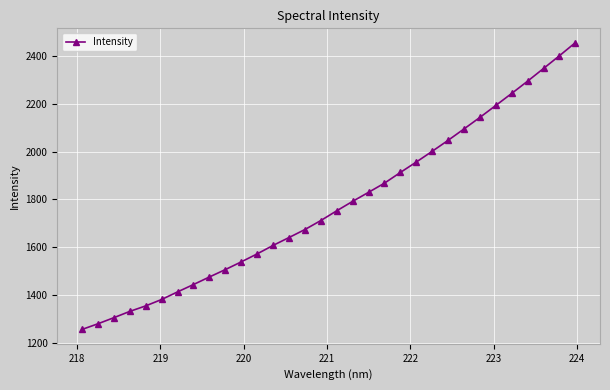

Reading left to right, transcribe all the data shown in this chart.

1255.2	1278.9	1304.5	1330.9	1354.0	1380.9	1412.7	1443.5	1475.2	1506.2	1538.5	1572.0	1607.6	1640.5	1674.1	1711.8	1752.7	1792.3	1830.2	1868.5	1913.4	1957.1	2002.1	2048.0	2095.9	2144.2	2194.4	2244.7	2296.1	2349.2	2402.6	2457.3